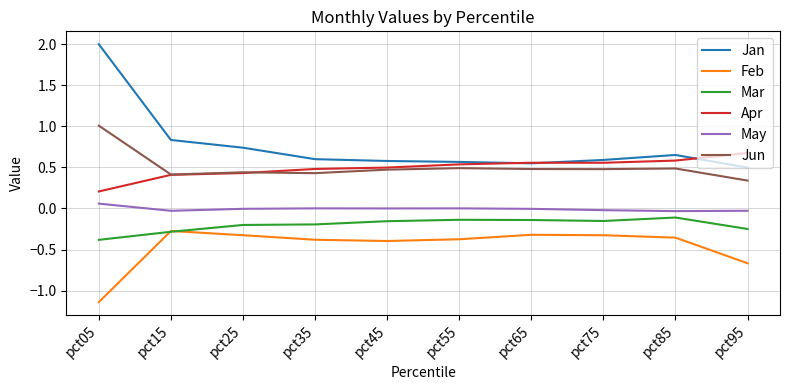

What is the maximum value for Jan?

2.0